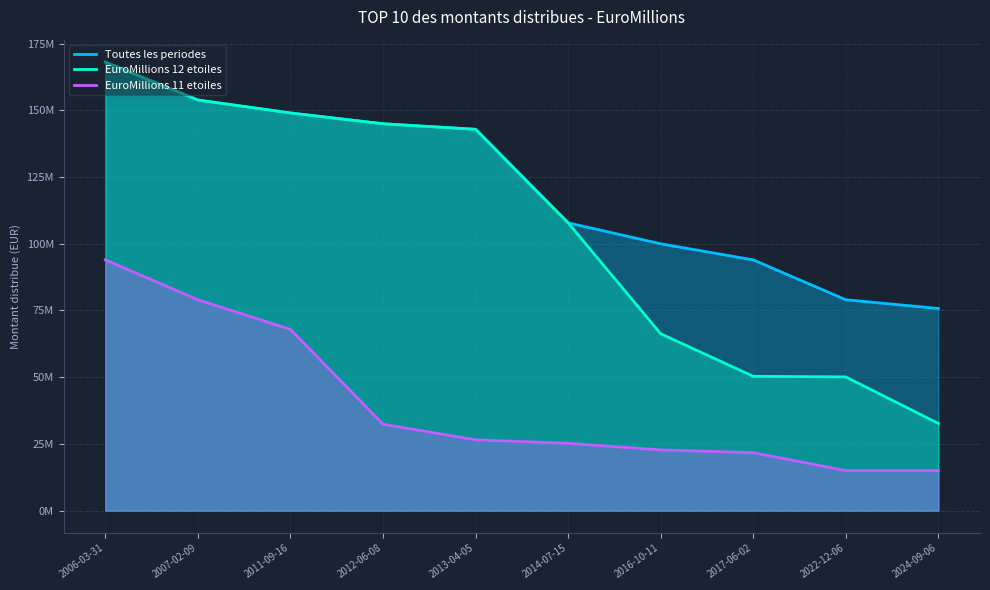

Rank the series at 2012-06-08 from lowest to highest value.

EuroMillions 11 etoiles, Toutes les periodes, EuroMillions 12 etoiles